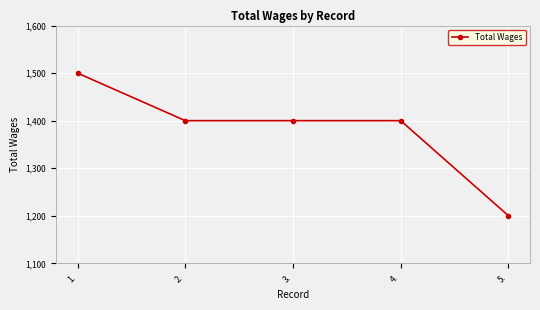

What is the minimum value shown in the chart?

1200